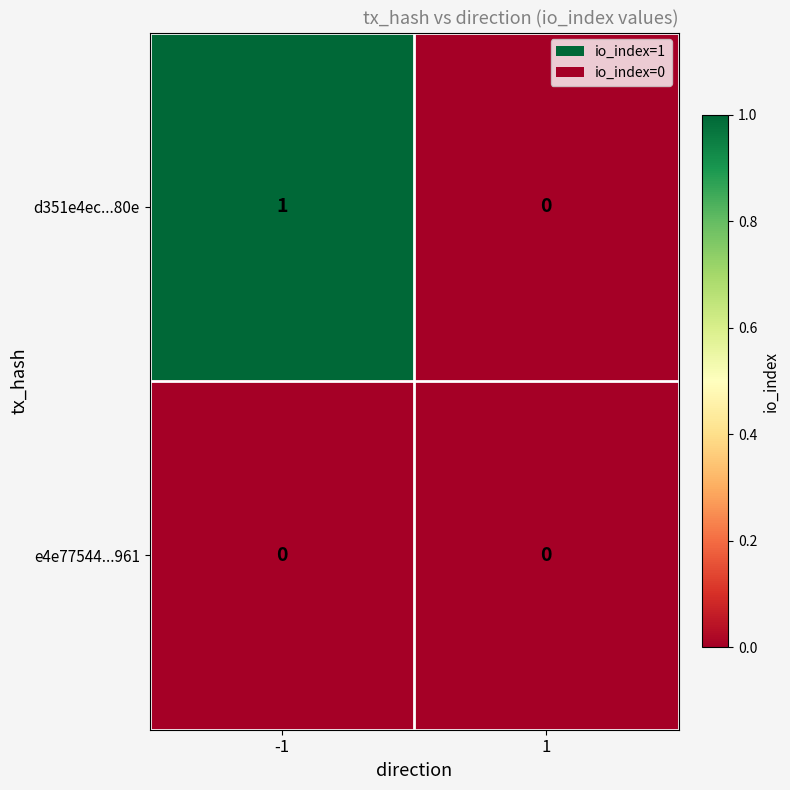

What is the total value across all series at -1?

1